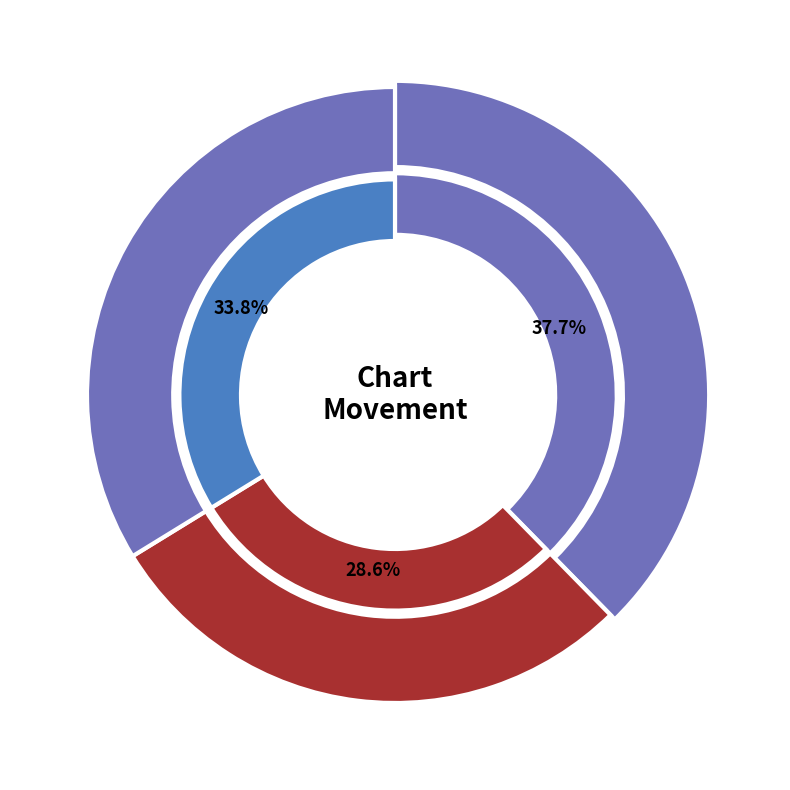

Between down and -, which is larger?

-